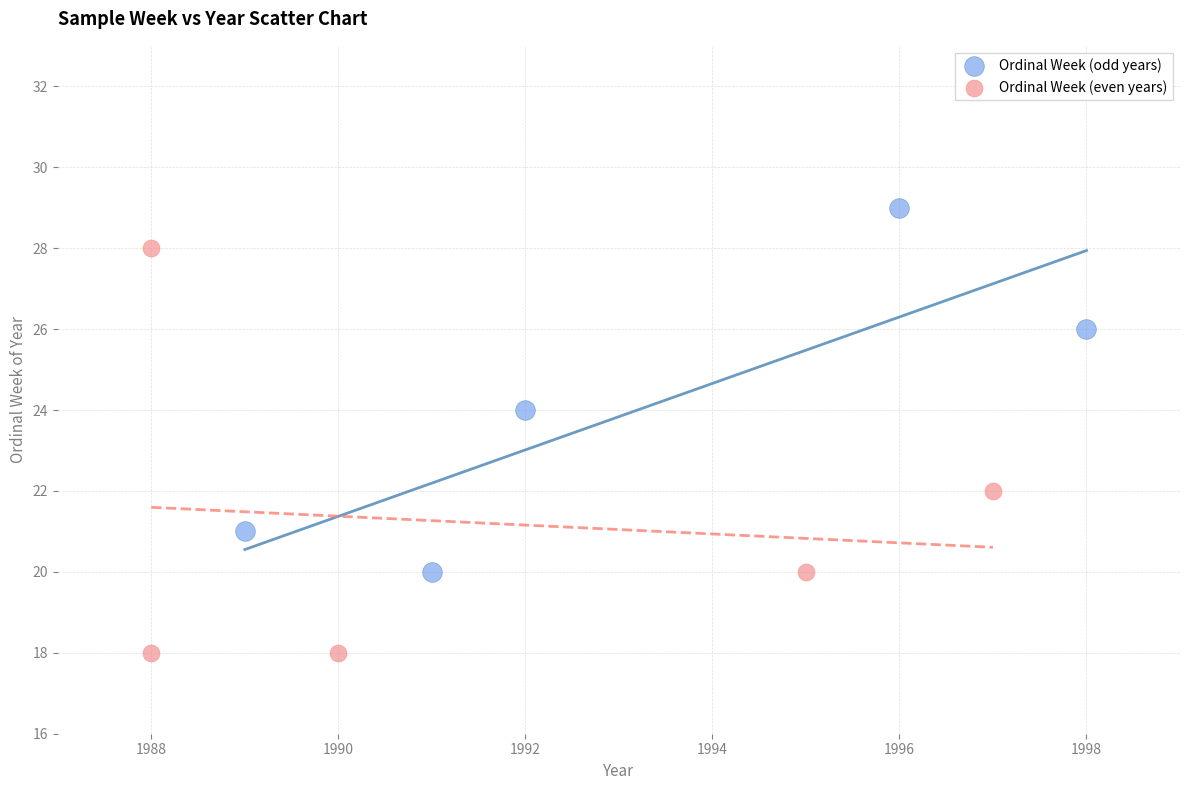

Which series contains the lowest Y value?

Ordinal Week (even years)